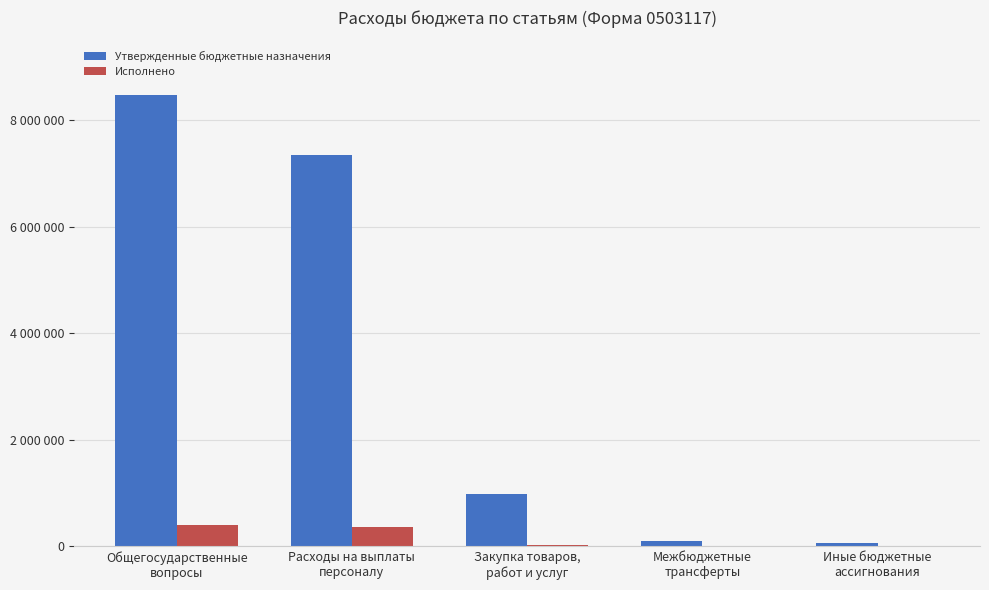

What are all the series names shown in the legend?

Утвержденные бюджетные назначения, Исполнено